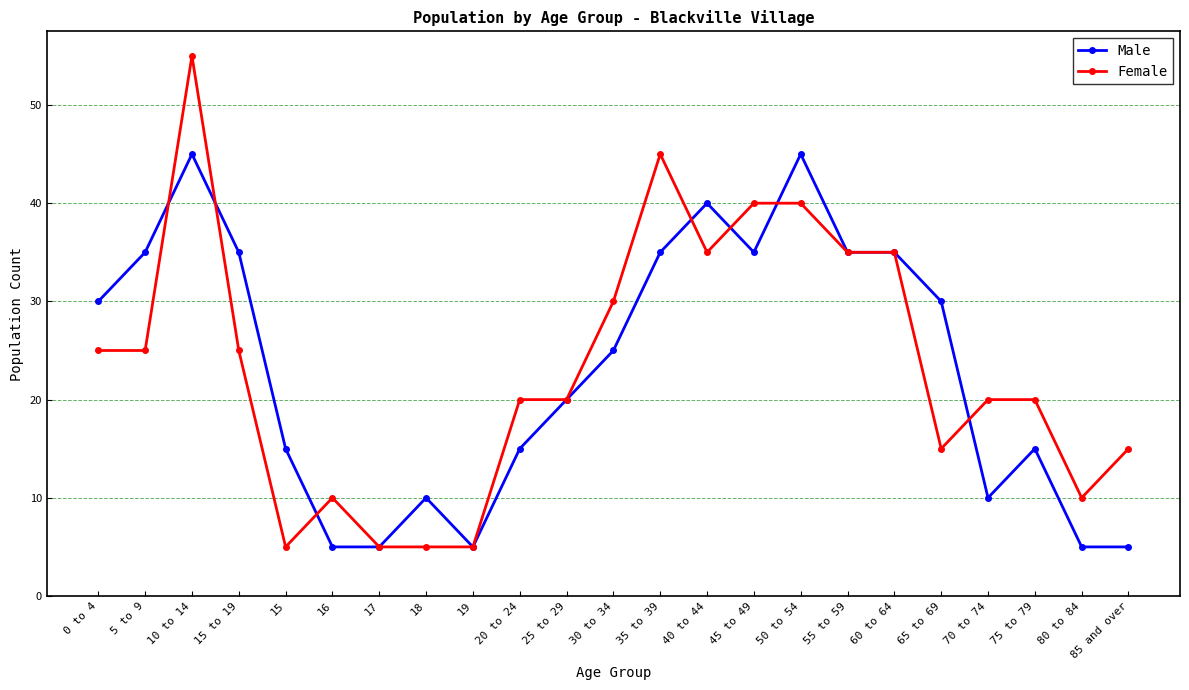

Which series has the largest range (max minus min)?

Female